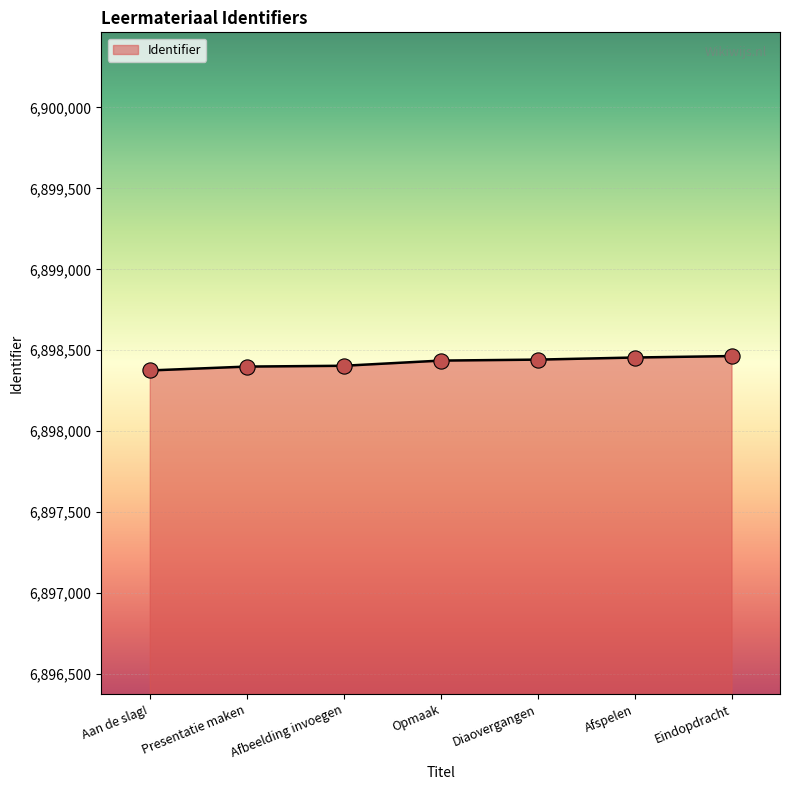

What is the change in value from Presentatie maken to Diaovergangen?

+43